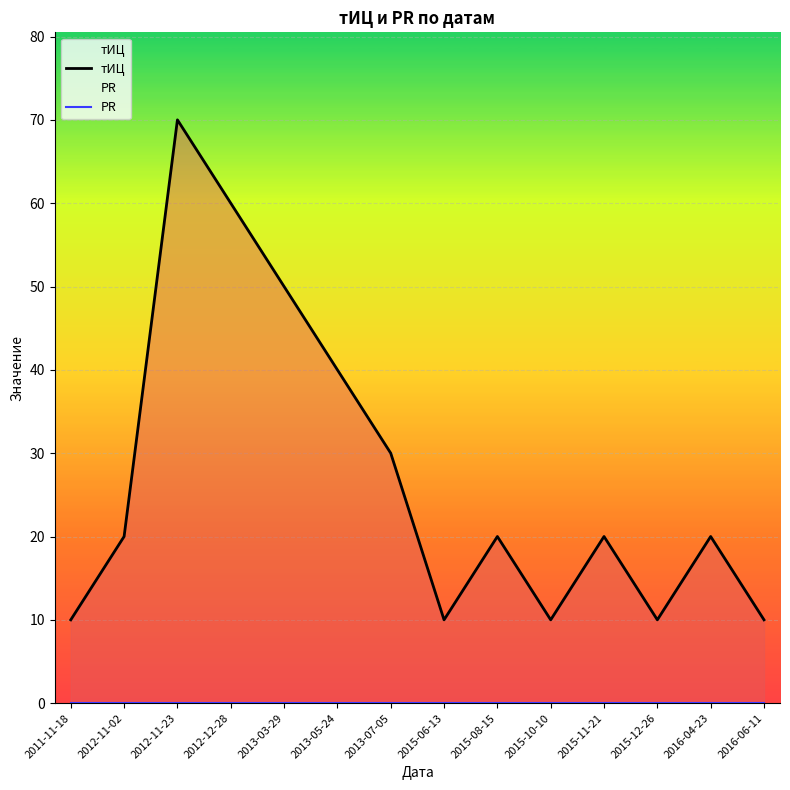

At which label does PR reach its peak?

2011-11-18